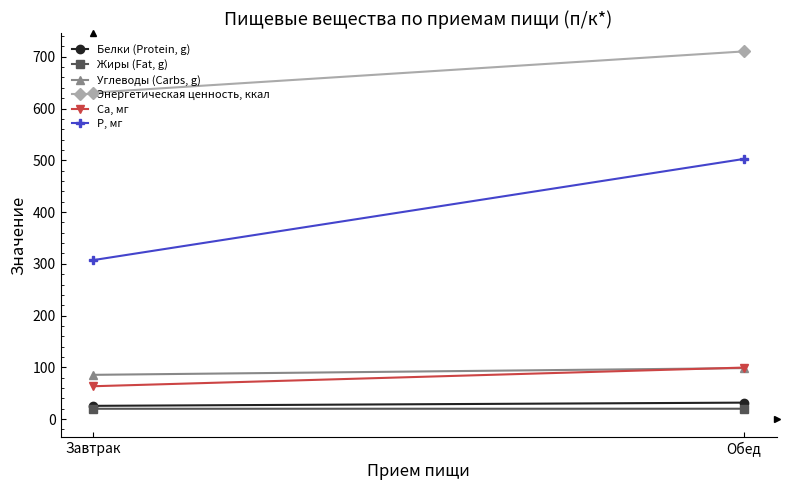

What are all the series names shown in the legend?

Белки (Protein, g), Жиры (Fat, g), Углеводы (Carbs, g), Энергетическая ценность, ккал, Ca, мг, P, мг